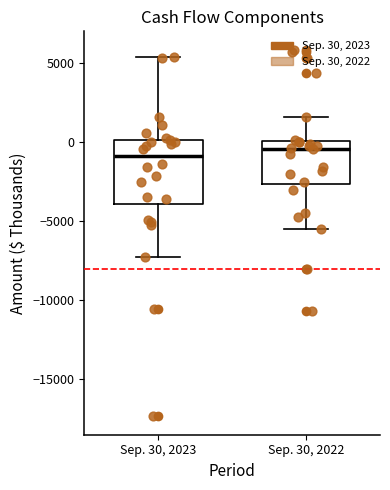

Reading left to right, read every box against the y-axis: the position of its median line, the range the box covers, and the ends of its whiskers. The values are not printed on the chart, so give them approximately, as read against the axis.

Sep. 30, 2023: median -1000, box -4000 to 0, whiskers -7500 to 5500
Sep. 30, 2022: median -500, box -2500 to 0, whiskers -5500 to 1500